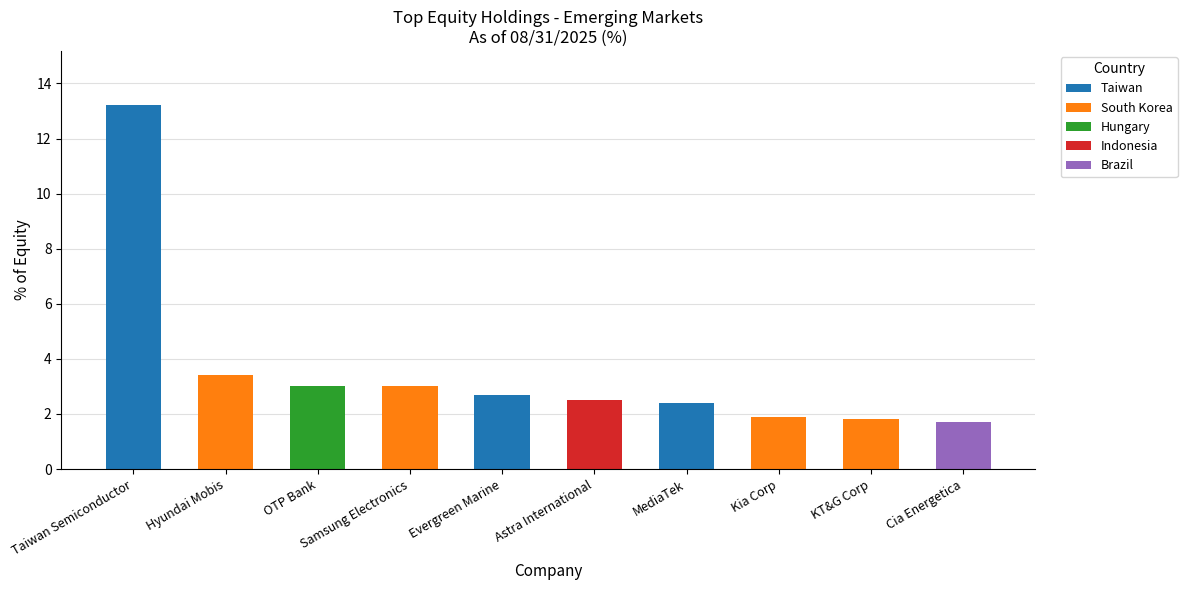

At which category is the sum across all series the highest?

Taiwan Semiconductor